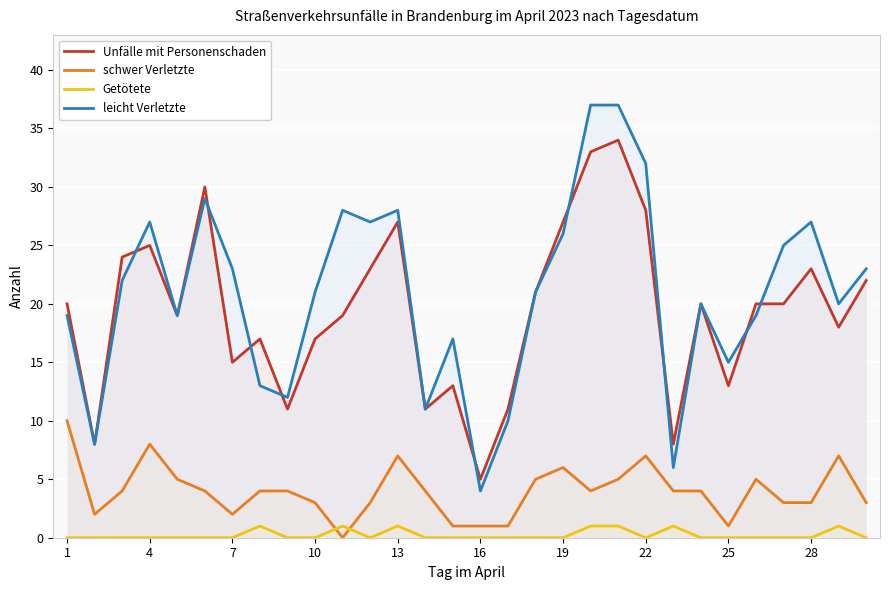

What is the maximum value for leicht Verletzte?

37